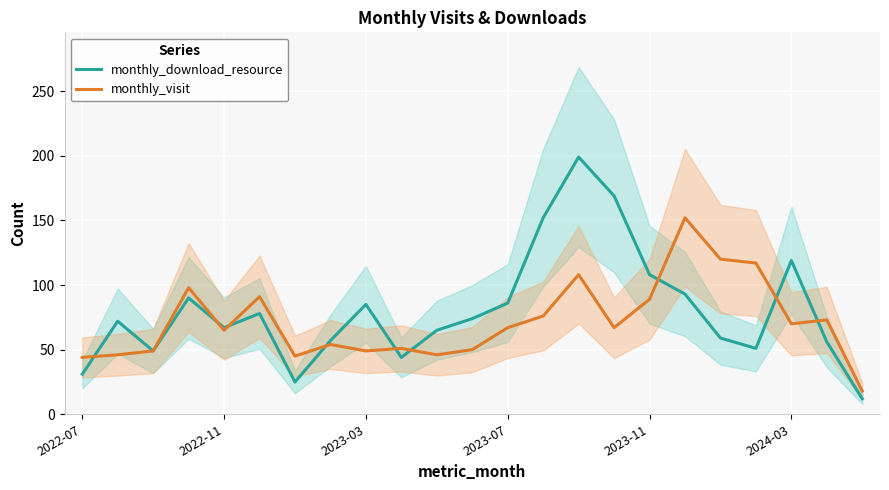

The value of monthly_download_resource at 2022-11 is 67. True or false?

True